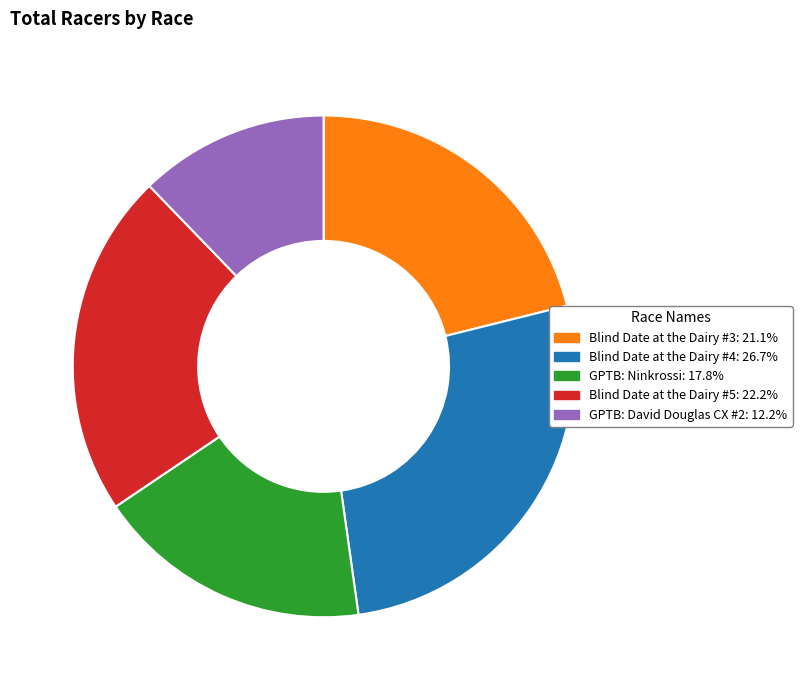

Rank the categories by value from lowest to highest.

GPTB: David Douglas CX #2, GPTB: Ninkrossi, Blind Date at the Dairy #3, Blind Date at the Dairy #5, Blind Date at the Dairy #4